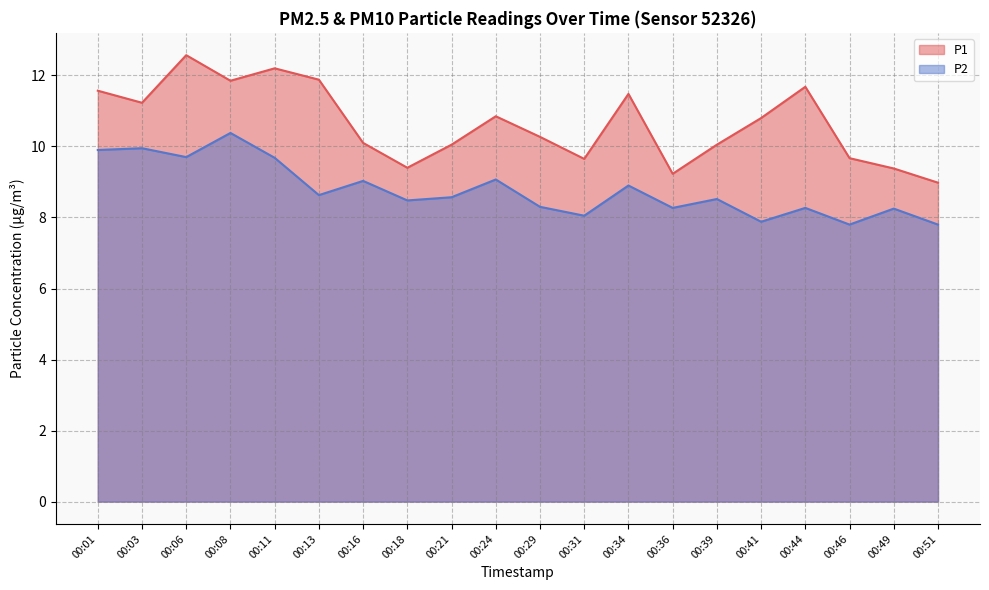

Between 00:11 and 00:34, which series saw the biggest shift?

P2